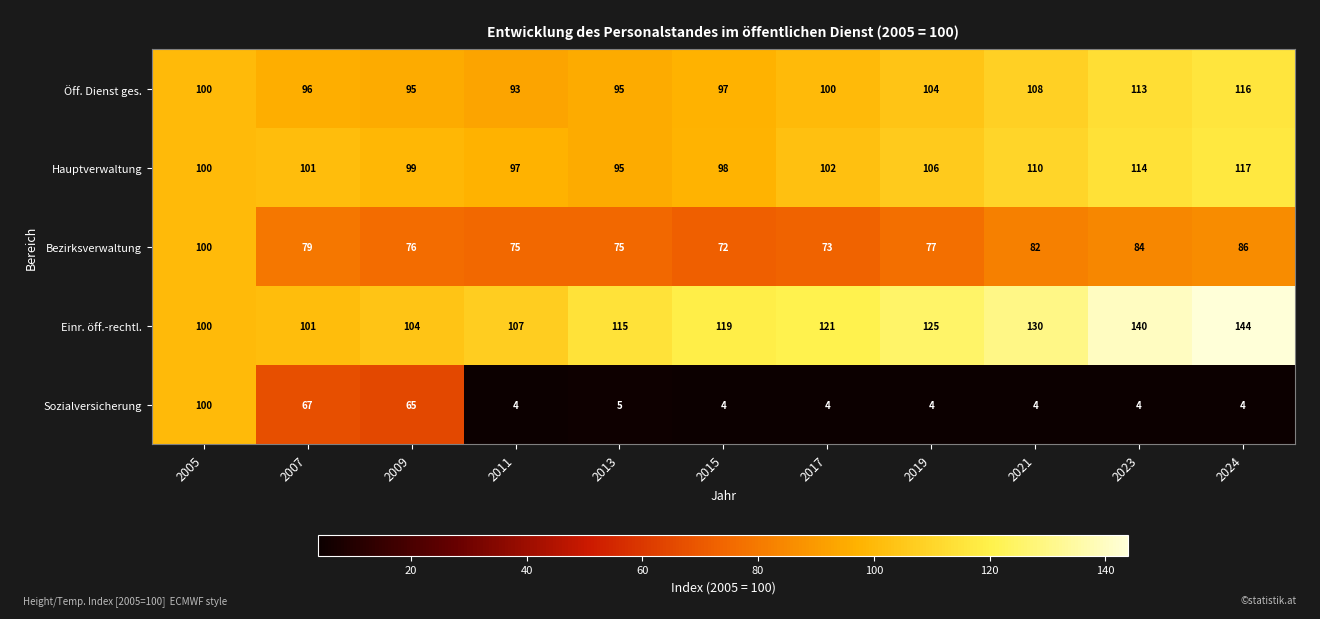

At how many categories does at least one series exceed 28?

11